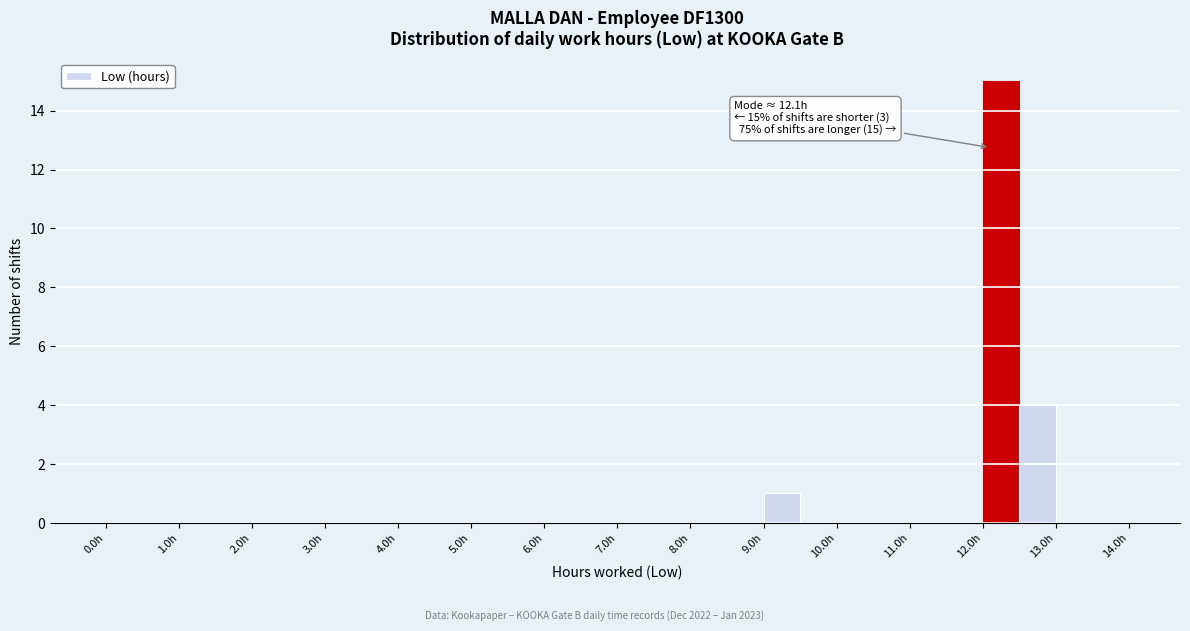

Over which range of the x-axis is the bar tallest?

12.0 to 12.5